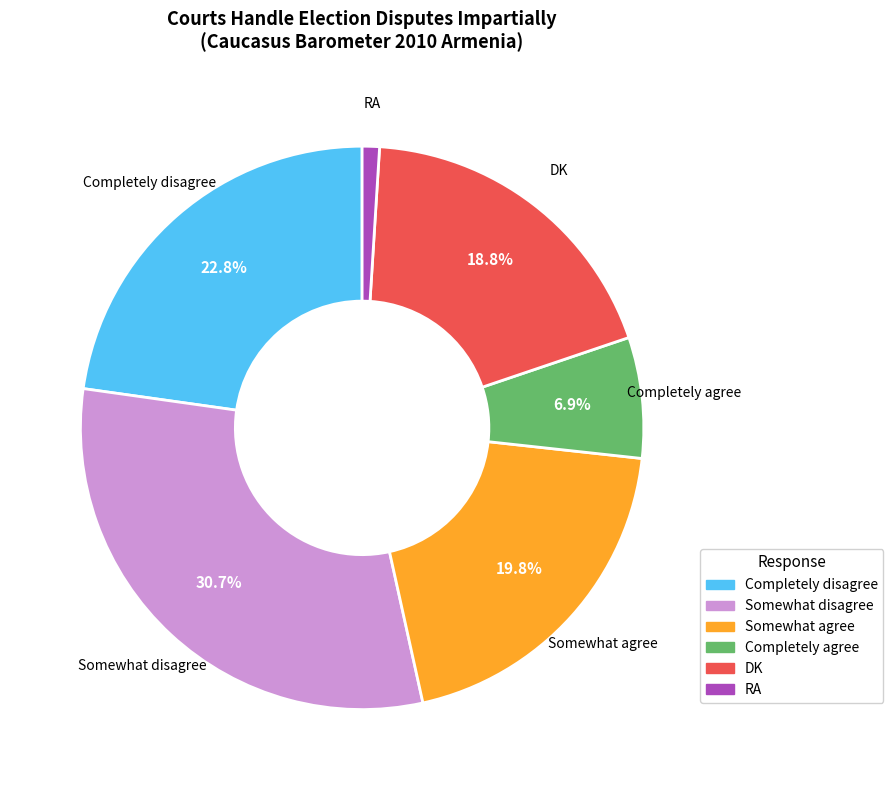

What percentage is the Completely agree slice, to the nearest percent?

7%